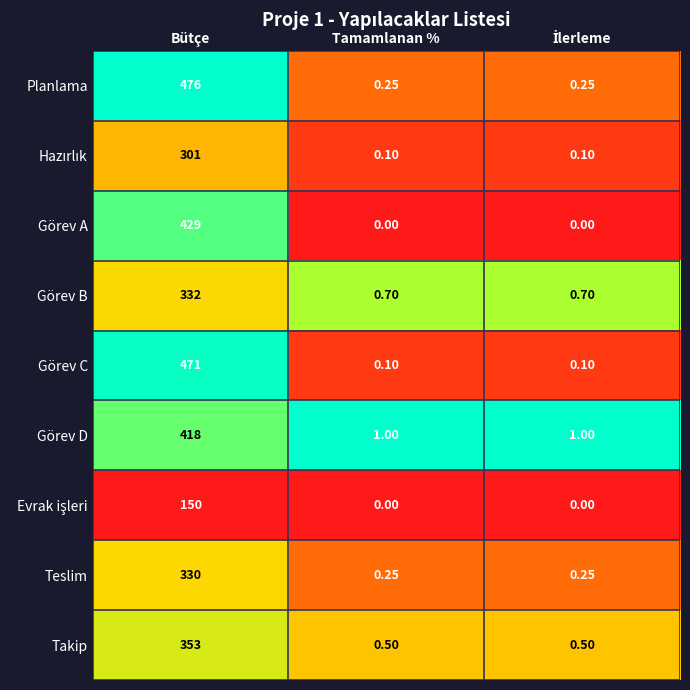

At which category does the chart reach its peak across all series?

Bütçe